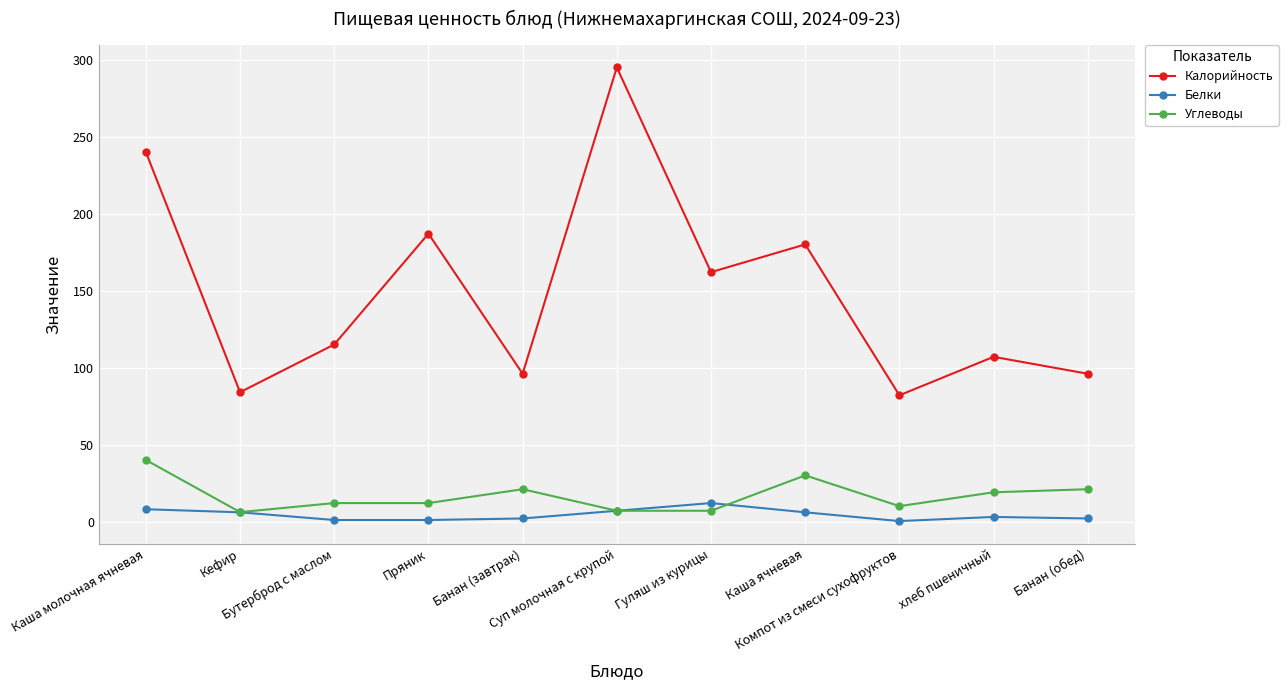

At which category does the chart reach its peak across all series?

Суп молочная с крупой